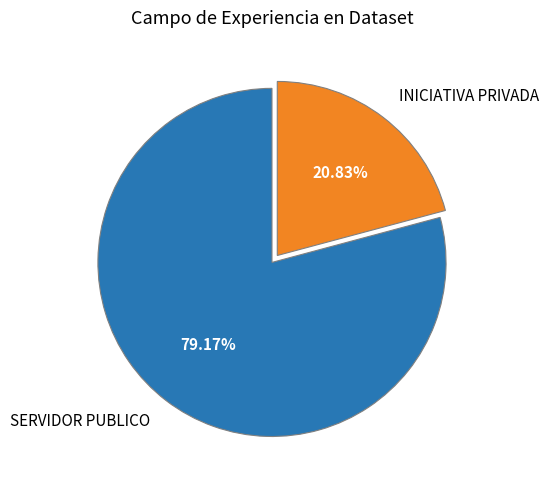

Combined, what portion of the pie is SERVIDOR PUBLICO and INICIATIVA PRIVADA?

100.0%